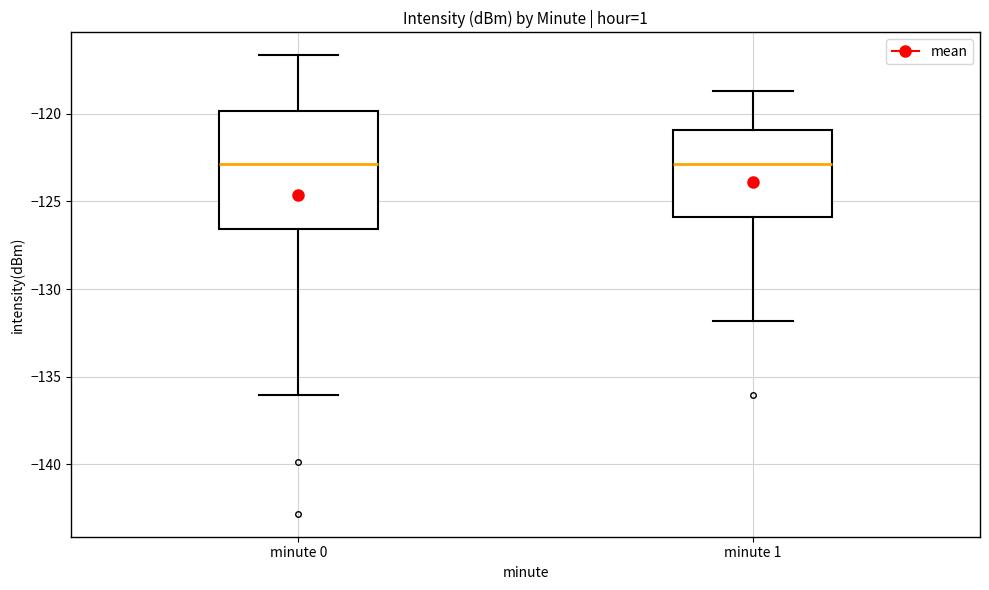

Reading left to right, read every box against the y-axis: the position of its median line, the range the box covers, and the ends of its whiskers. The values are not printed on the chart, so give them approximately, as read against the axis.

minute 0: median -123.0, box -126.5 to -120.0, whiskers -136.0 to -116.5
minute 1: median -123.0, box -126.0 to -121.0, whiskers -132.0 to -118.5